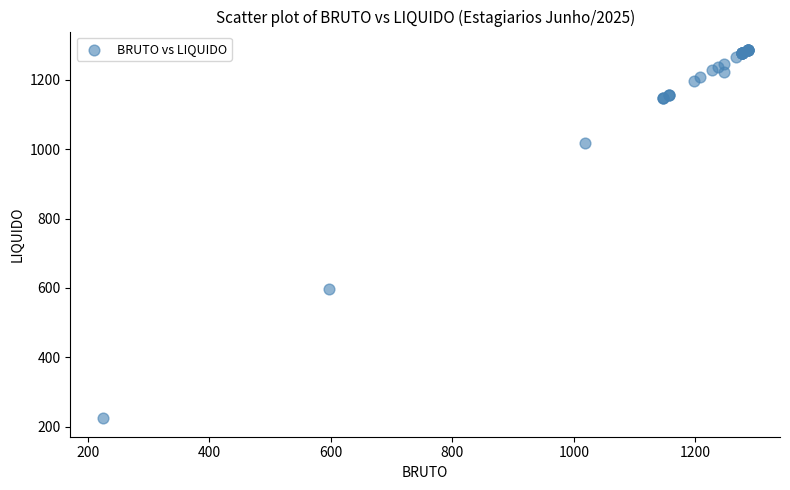

What Y value in the scatter plot is closest to 755?

596.3